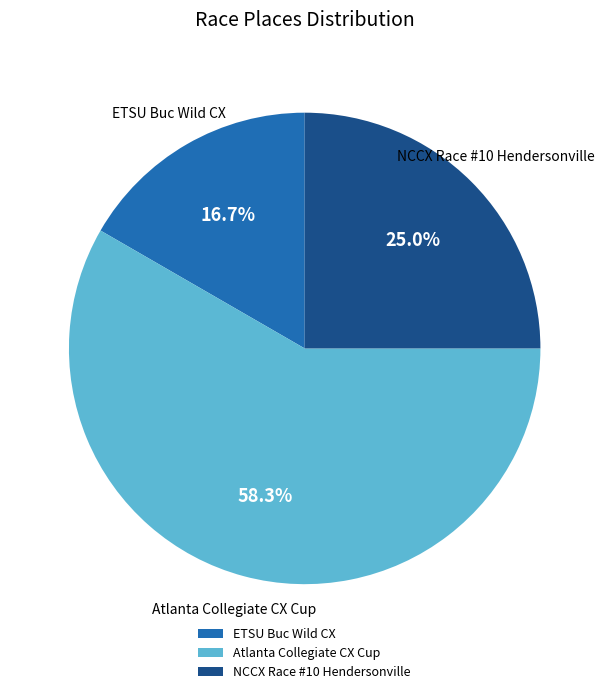

Rank the categories by value from highest to lowest.

Atlanta Collegiate CX Cup, NCCX Race #10 Hendersonville, ETSU Buc Wild CX